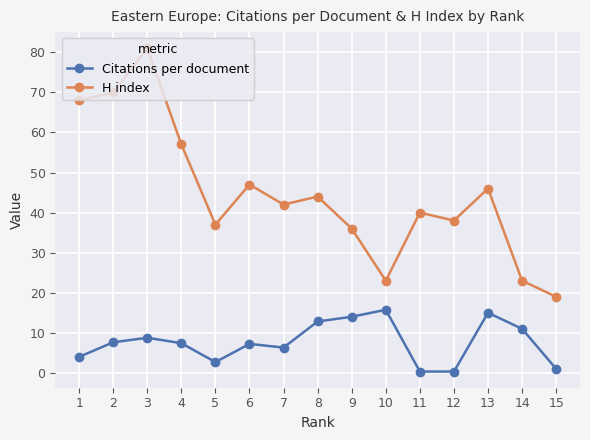

At which category does Citations per document reach its first local peak?

3